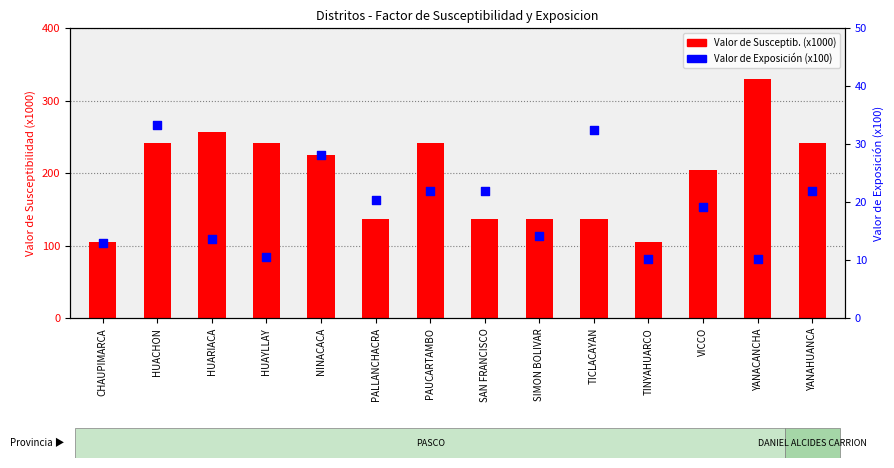

What are all the series names shown in the legend?

Valor de Susceptib. (x1000), Valor de Exposición (x100)